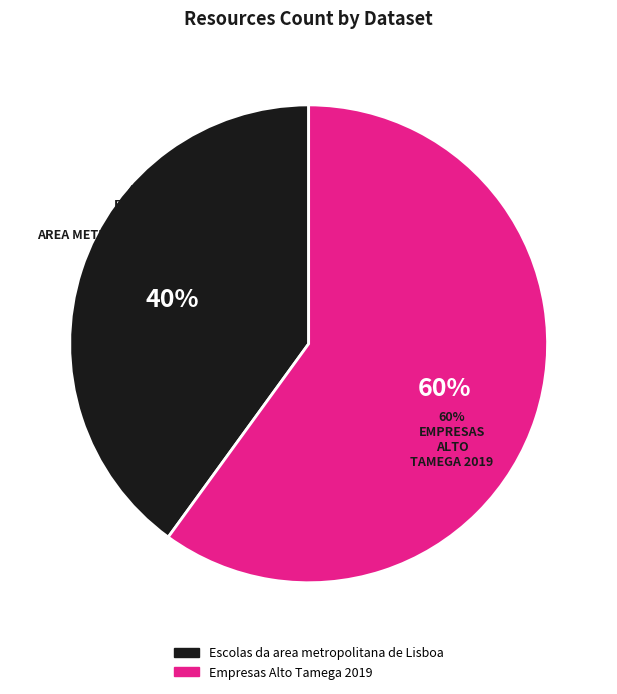

The Escolas da area metropolitana de Lisboa slice represents 47% of the pie. True or false?

False